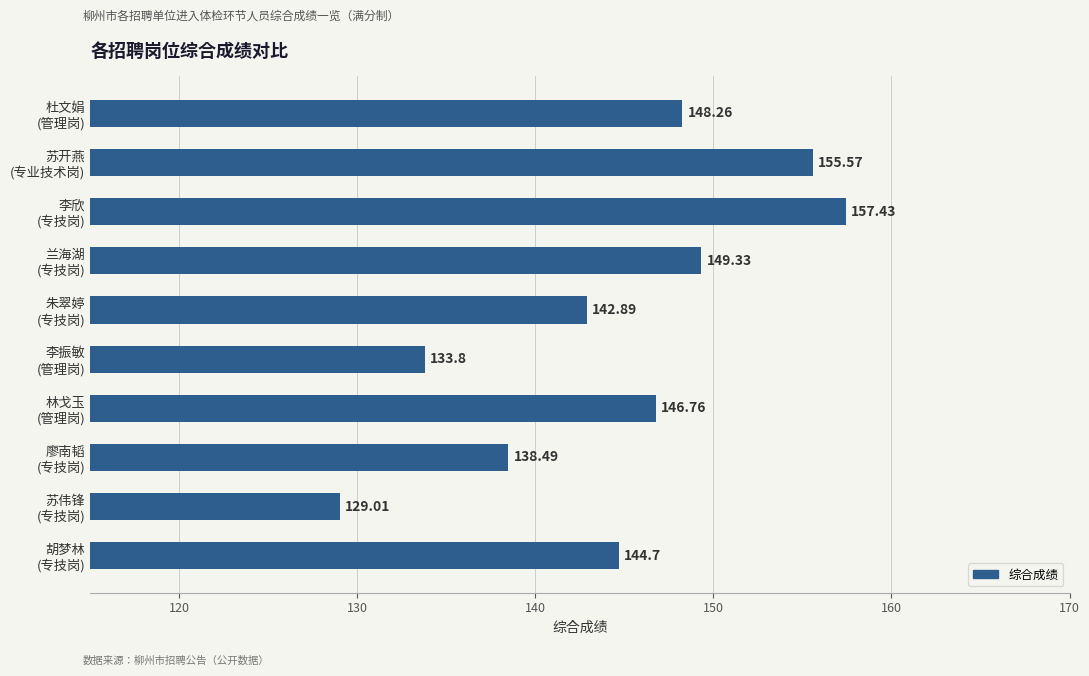

What is the sum of all values?

1446.2